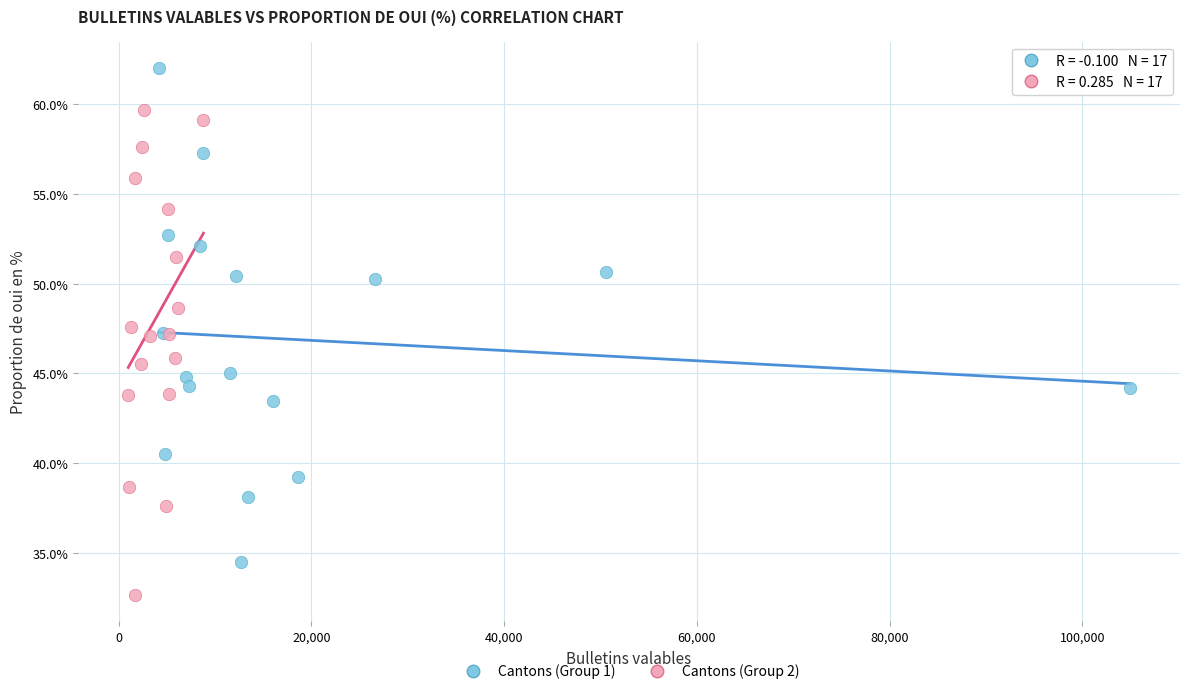

Which series contains the lowest Y value?

Cantons (Group 2)